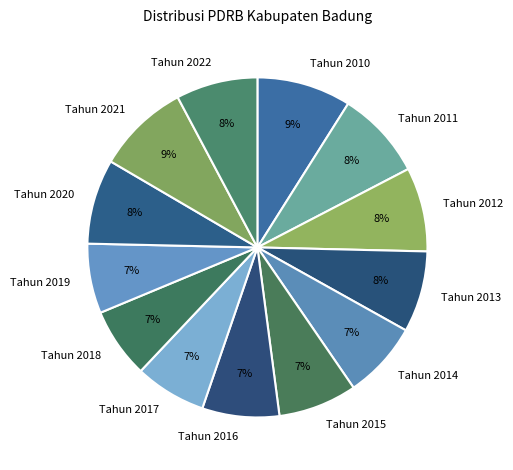

Count the number of slices in the pie.

13